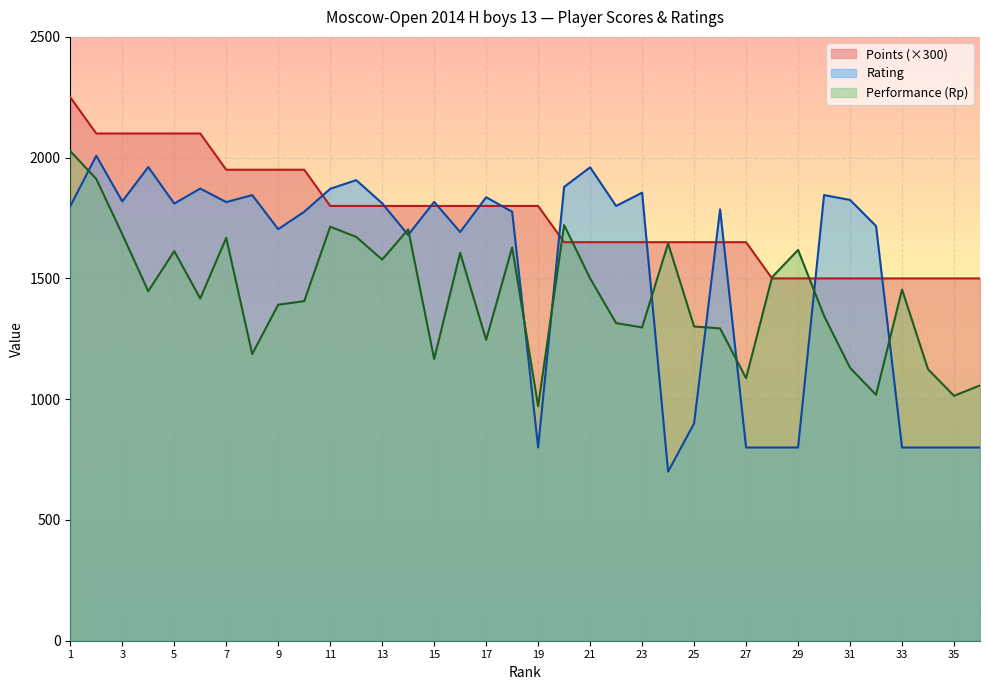

Between 10 and 3, which is larger?

3